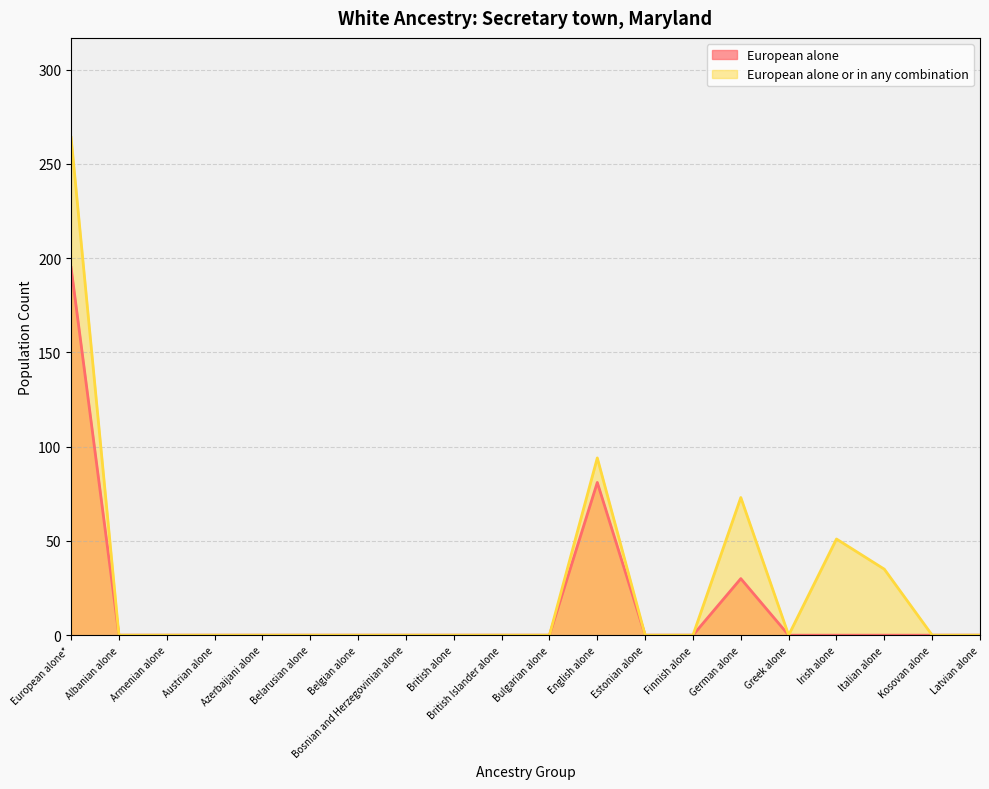

The value of European alone or in any combination at Belarusian alone is 0. True or false?

True